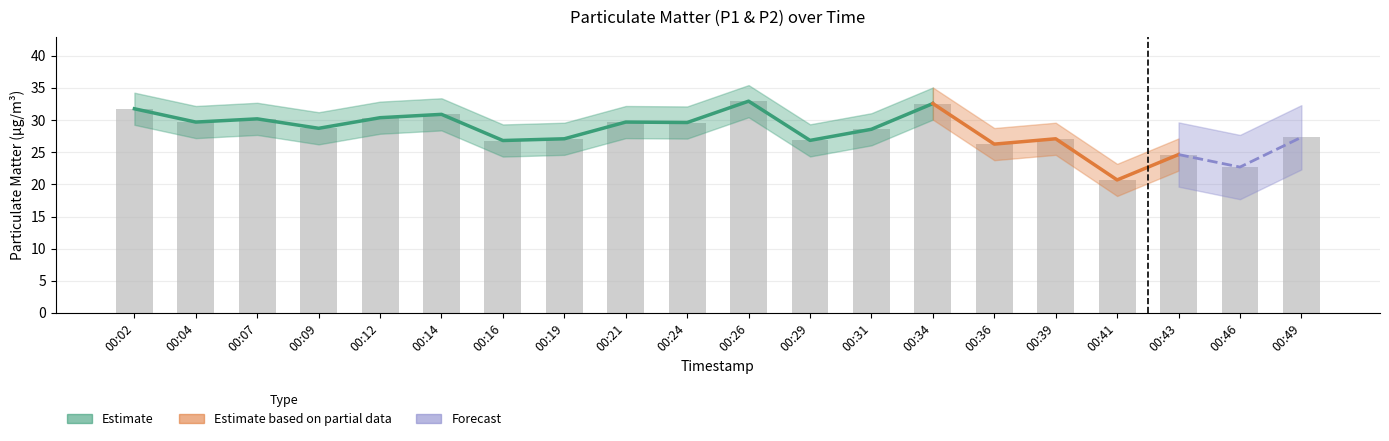

Reading left to right, list all the values displayed in this chart.

00:02=31.8	00:04=29.7	00:07=30.2	00:09=28.7	00:12=30.4	00:14=30.9	00:16=26.8	00:19=27.1	00:21=29.7	00:24=29.6	00:26=33.0	00:29=26.9	00:31=28.6	00:34=32.6	00:36=26.3	00:39=27.1	00:41=20.7	00:43=24.6	00:46=22.7	00:49=27.3